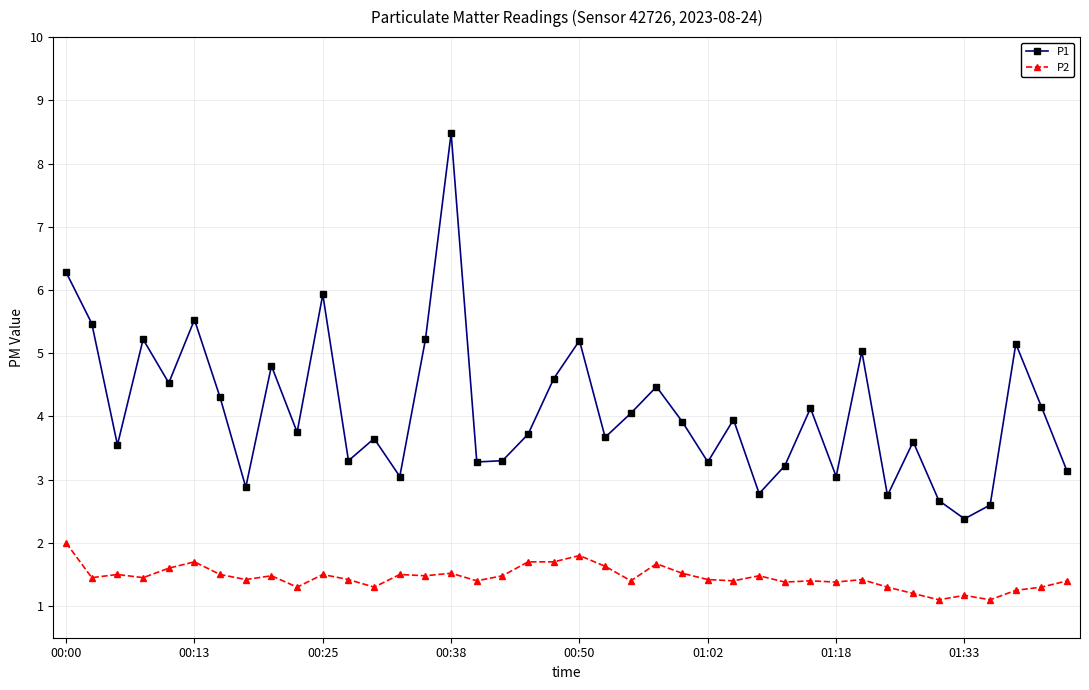

List the series in order of their peak value, lowest first.

P2, P1